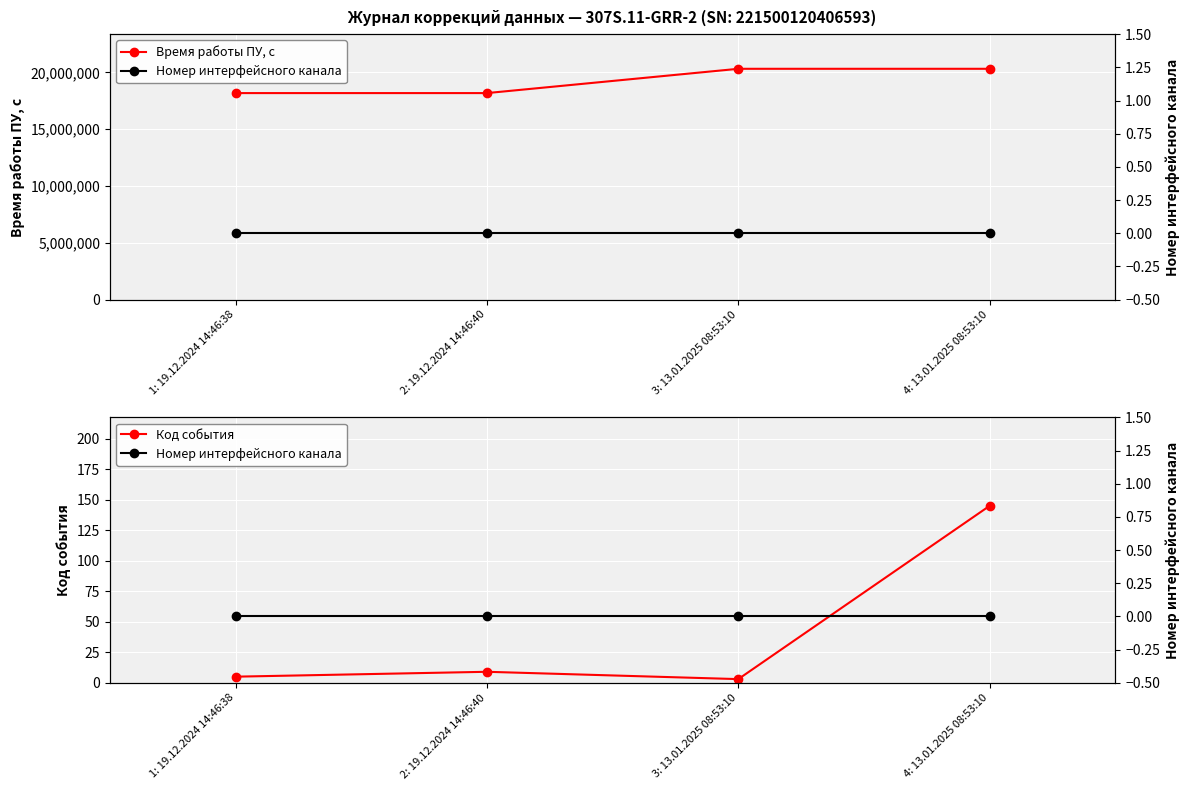

What is the difference between the Код события values at 4: 13.01.2025 08:53:10 and 2: 19.12.2024 14:46:40?

136